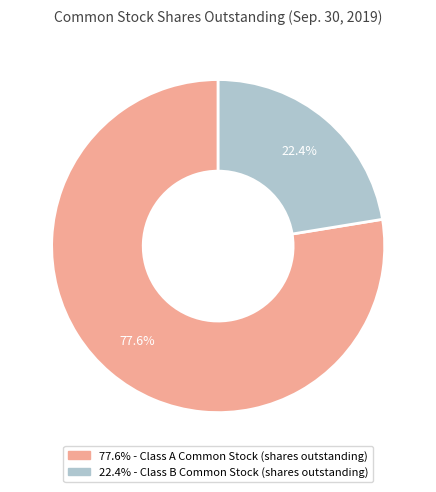

Is there a majority slice in this chart?

Yes